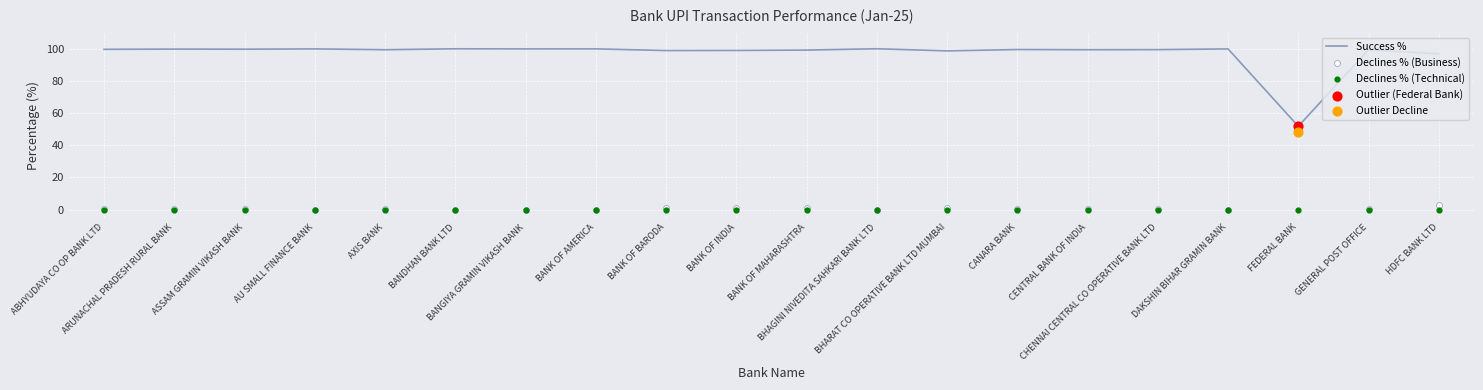

Which series reaches the maximum Y coordinate?

Success %